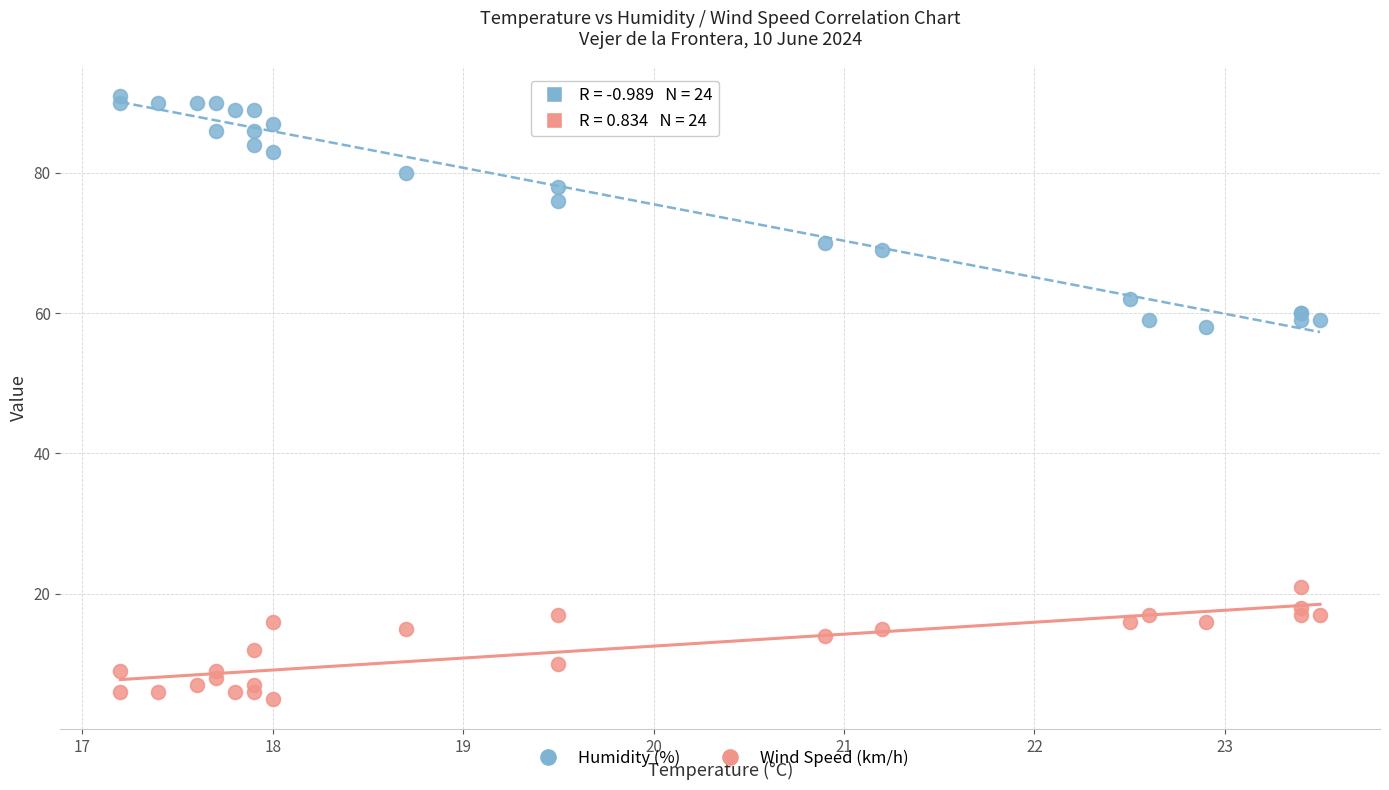

Which series contains the lowest Y value?

Wind Speed (km/h)